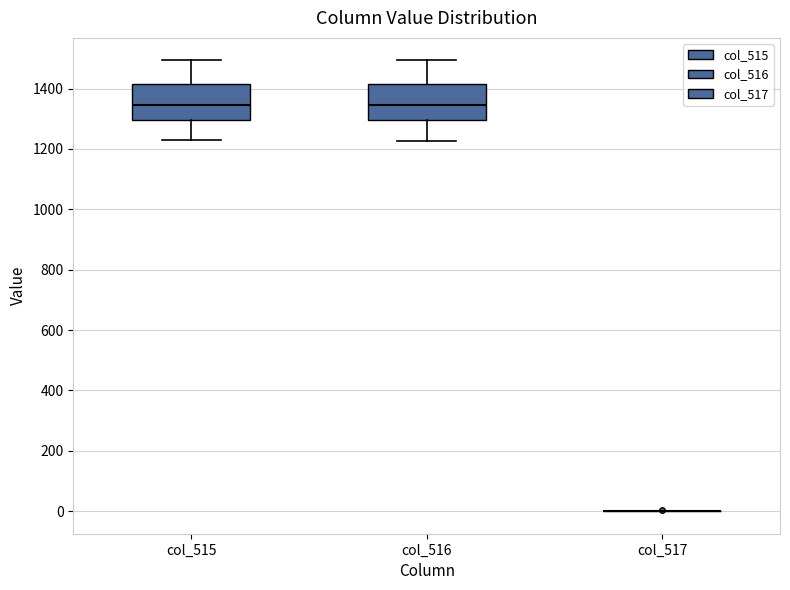

Reading left to right, read every box against the y-axis: the position of its median line, the range the box covers, and the ends of its whiskers. The values are not printed on the chart, so give them approximately, as read against the axis.

col_515: median 1340, box 1300 to 1420, whiskers 1220 to 1500
col_516: median 1340, box 1300 to 1420, whiskers 1220 to 1500
col_517: box collapsed to a line at 0, whiskers 0 to 0